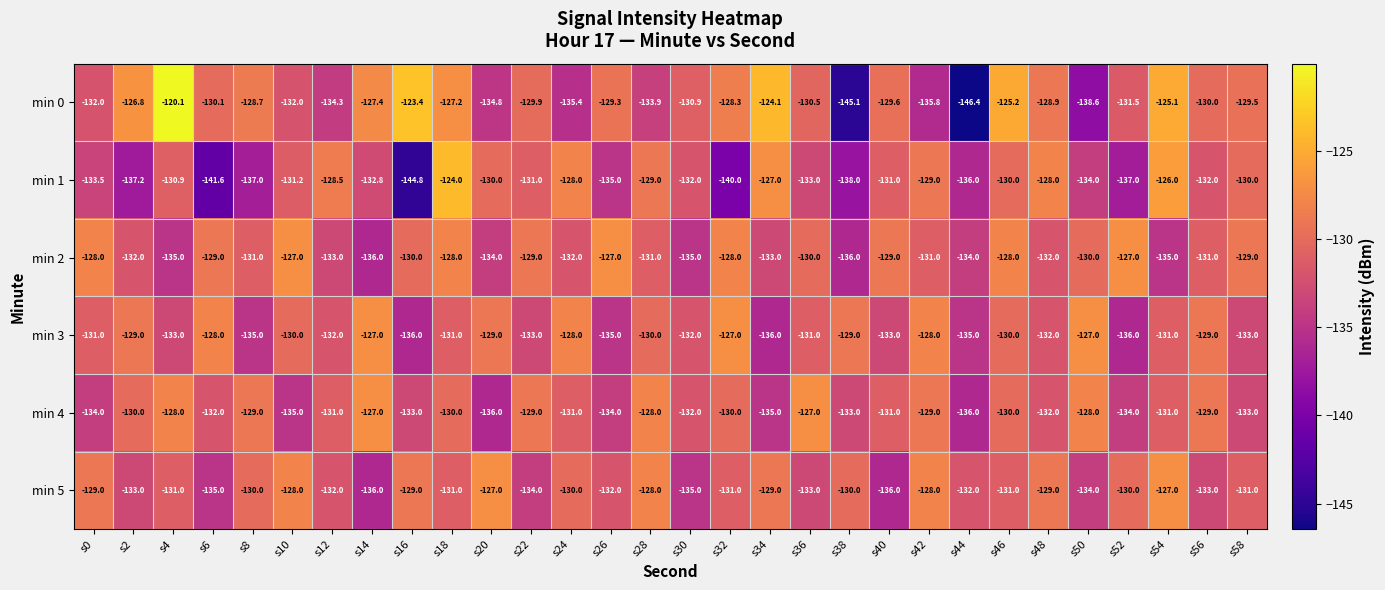

Is it true that min 5 equals -35.7 at s40?

False